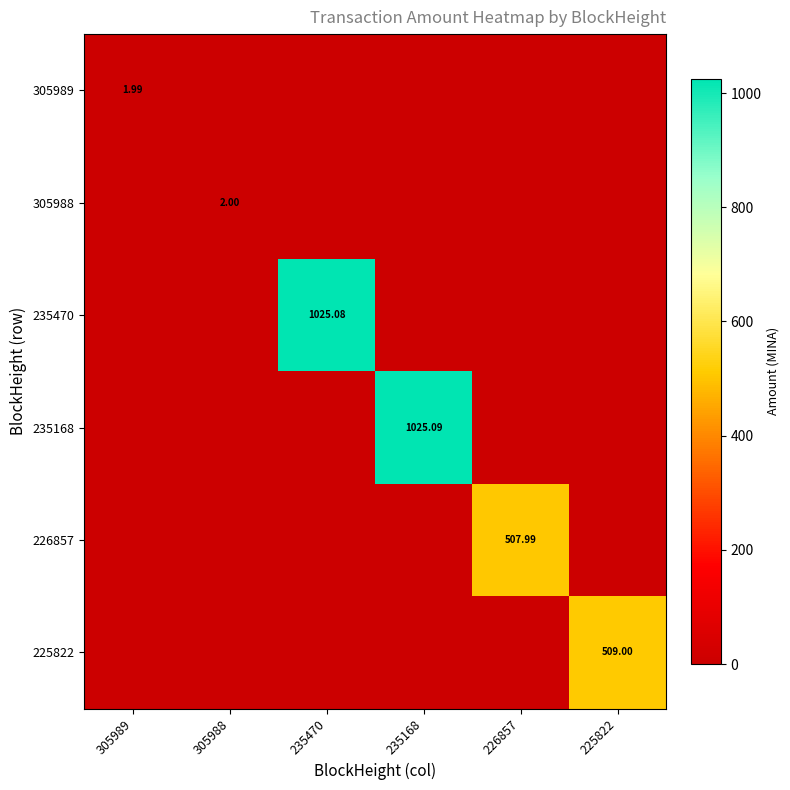

Is it true that 305988 equals 0.0 at 235168?

True